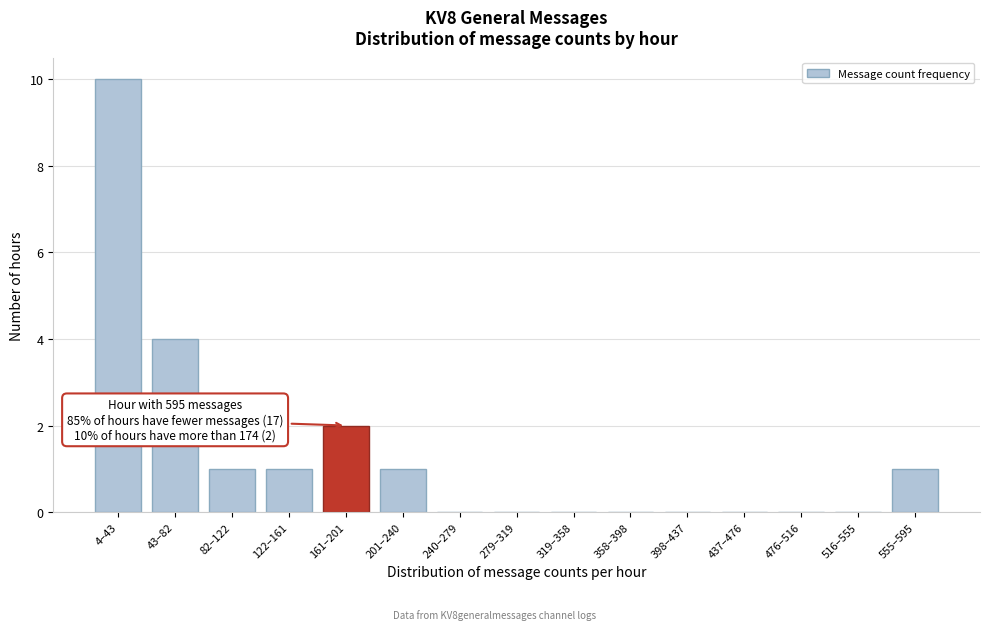

Reading left to right, list all the values displayed in this chart.

4–43=10	43–82=4	82–122=1	122–161=1	161–201=2	201–240=1	240–279=0	279–319=0	319–358=0	358–398=0	398–437=0	437–476=0	476–516=0	516–555=0	555–595=1